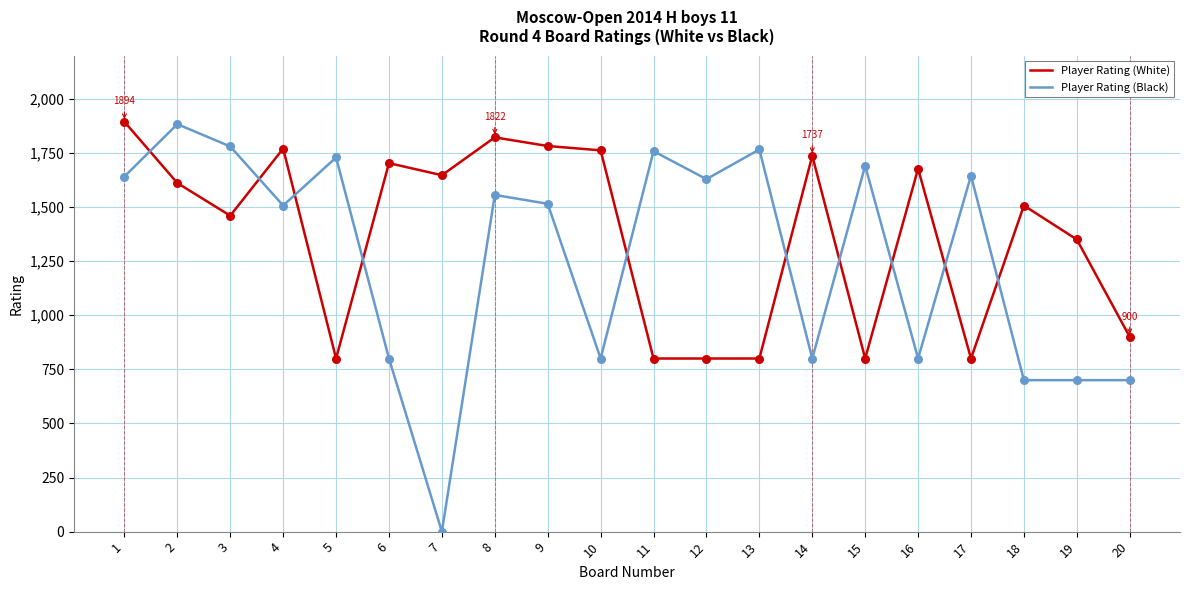

The value of Player Rating (Black) at 5 is 1729. True or false?

True